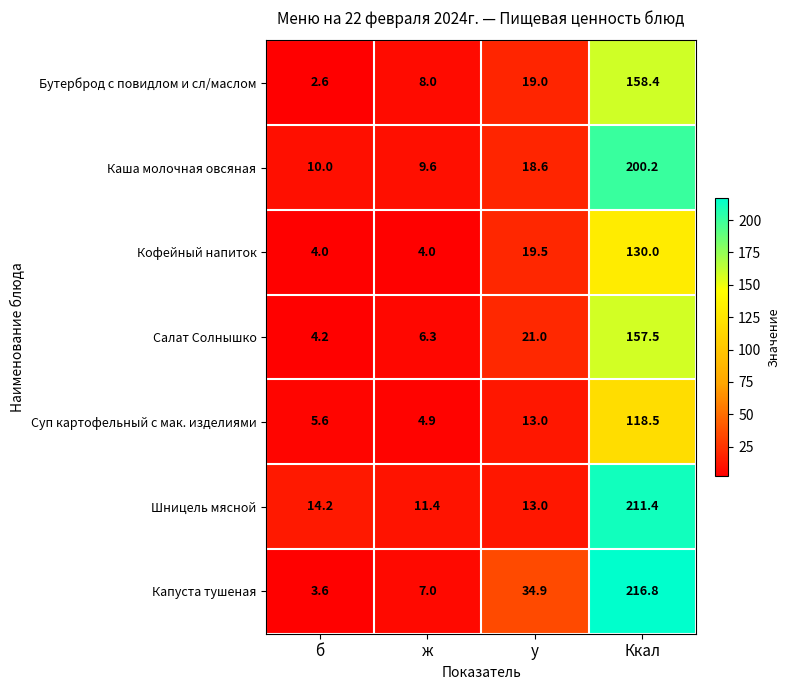

What is the sum of the Капуста тушеная values at б and у?

38.5